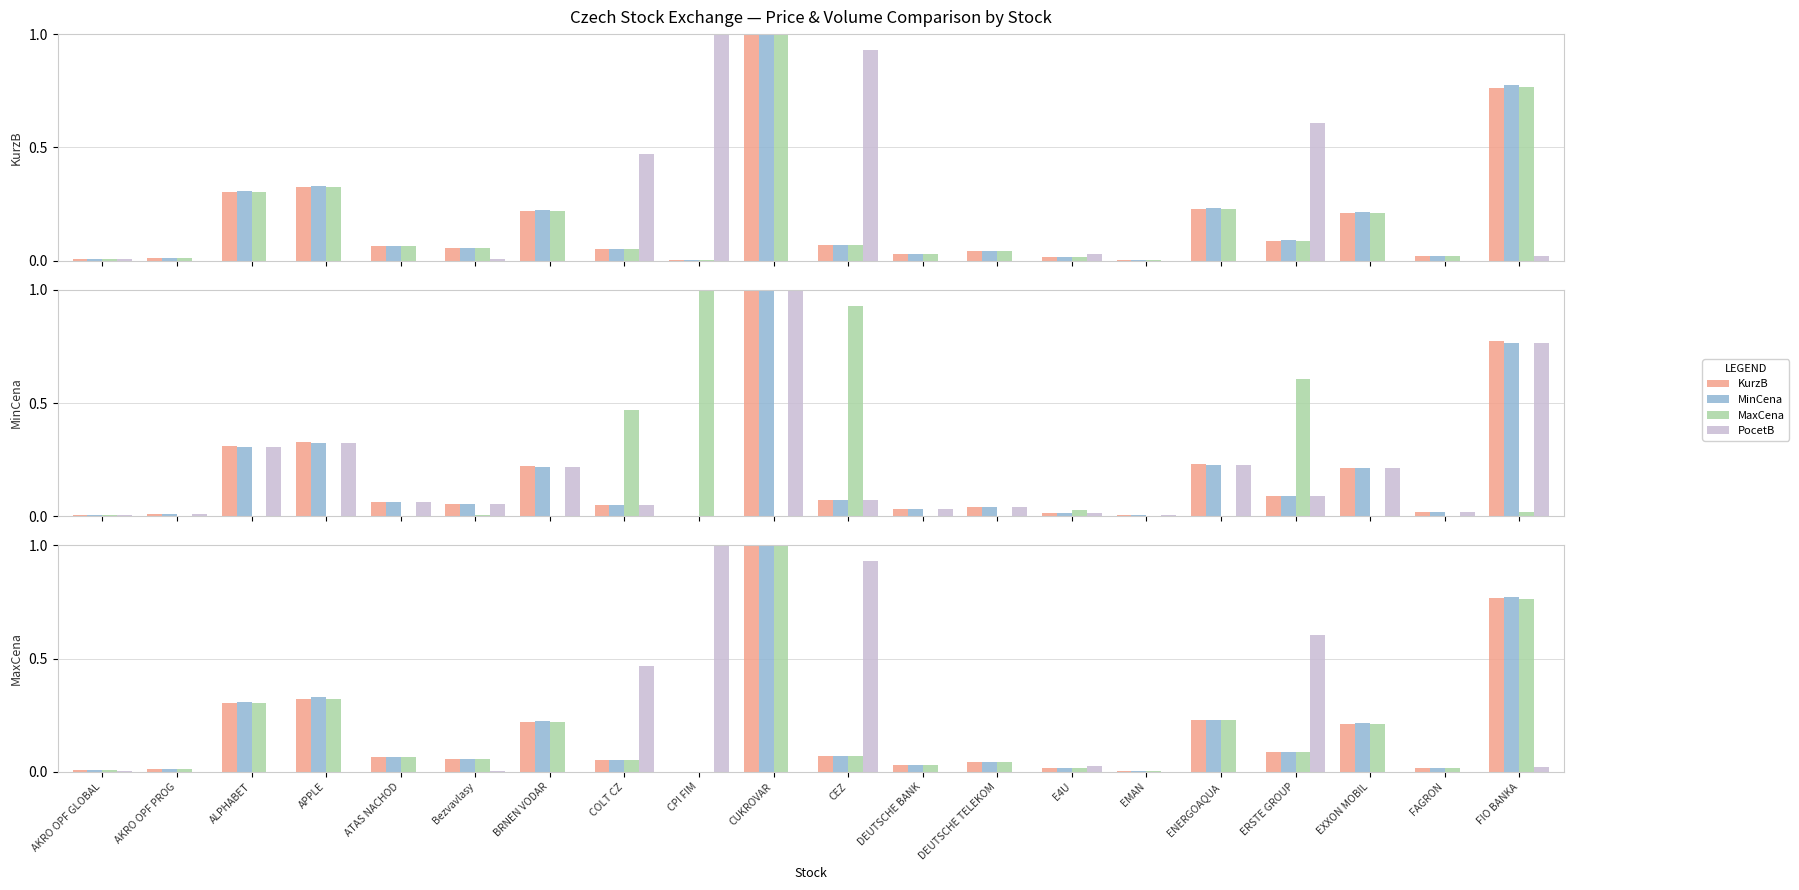

What position from the right is Bezvavlasy?

15